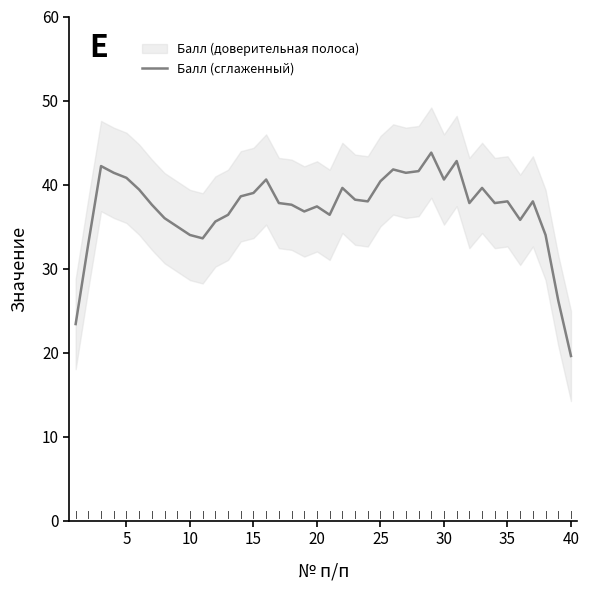

How many lines are shown in the chart?

1